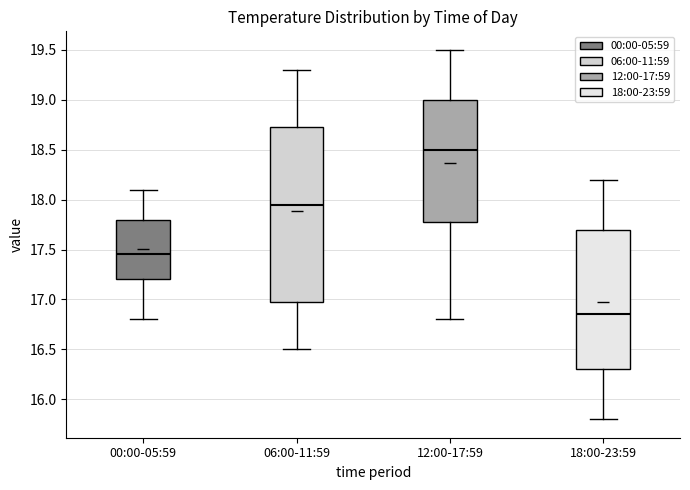

Reading left to right, read every box against the y-axis: the position of its median line, the range the box covers, and the ends of its whiskers. The values are not printed on the chart, so give them approximately, as read against the axis.

00:00-05:59: median 17.45, box 17.20 to 17.80, whiskers 16.80 to 18.10
06:00-11:59: median 17.95, box 17.00 to 18.75, whiskers 16.50 to 19.30
12:00-17:59: median 18.50, box 17.80 to 19.00, whiskers 16.80 to 19.50
18:00-23:59: median 16.85, box 16.30 to 17.70, whiskers 15.80 to 18.20